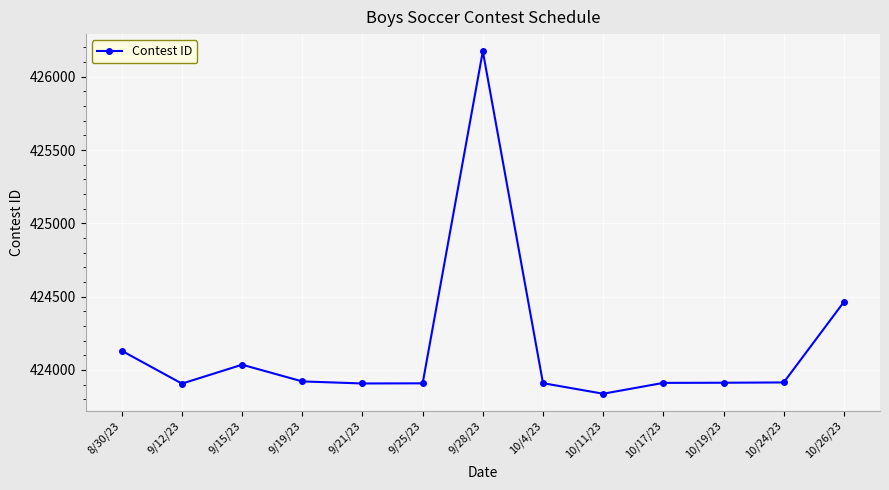

What value does the data have at 9/21/23, to the nearest 50?

423900